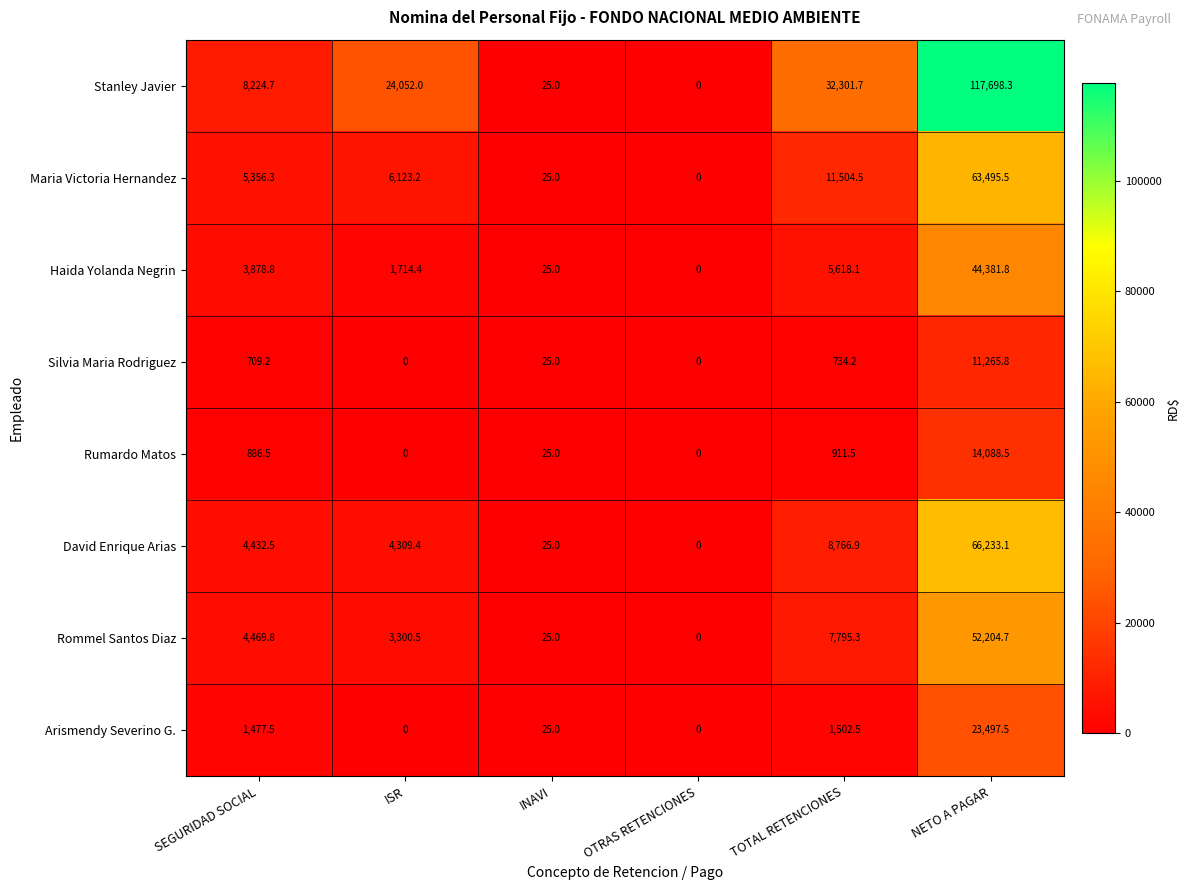

What is the sum of all Rommel Santos Diaz values?

67795.3